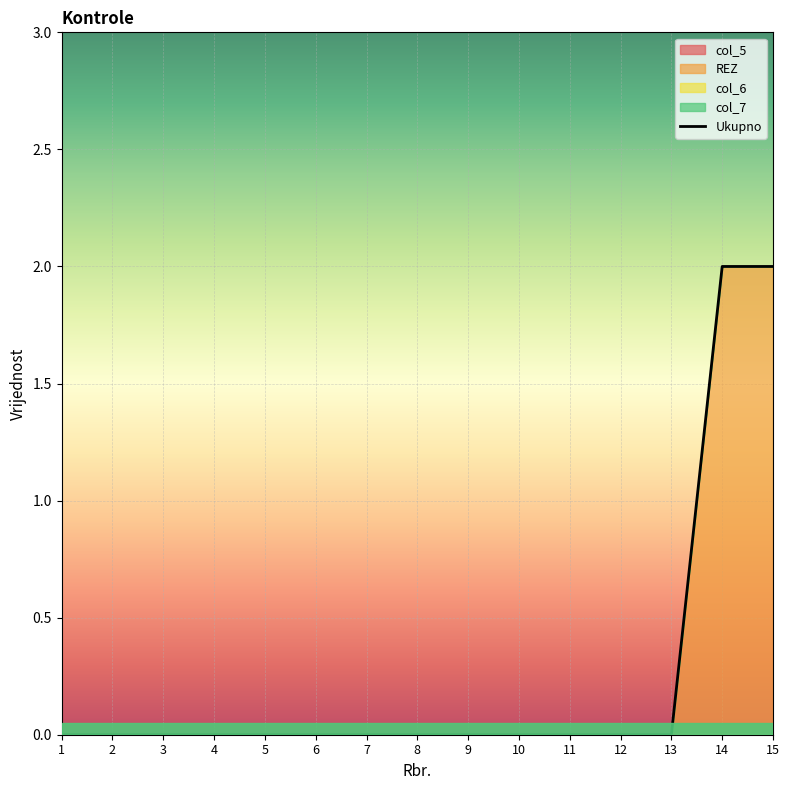

Is the value of col_6 at 2 greater than the value of col_7 at 9?

No